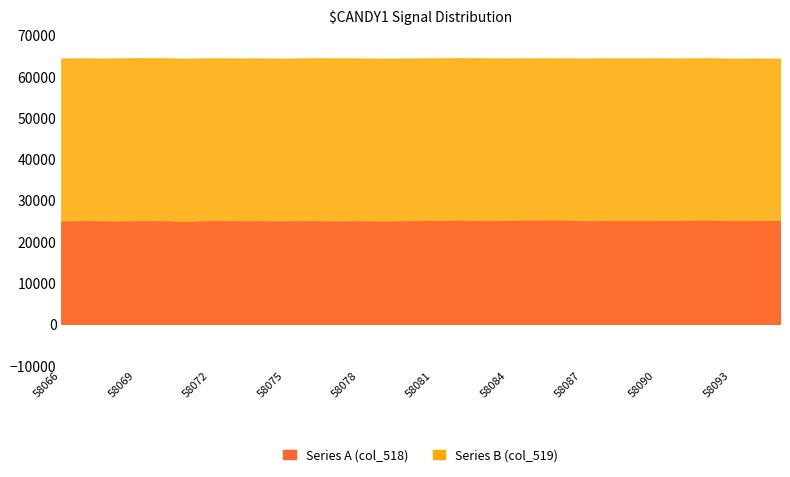

Between 58078 and 58083, which is larger?

58083